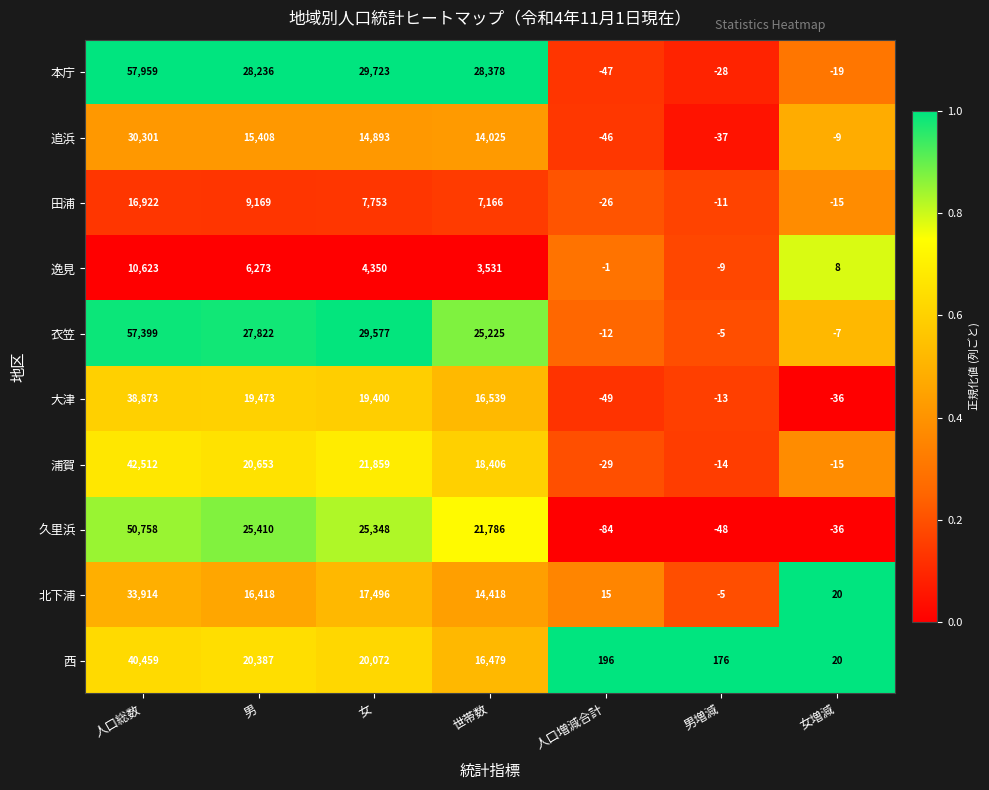

The value of 久里浜 at 男 is 17250. True or false?

False